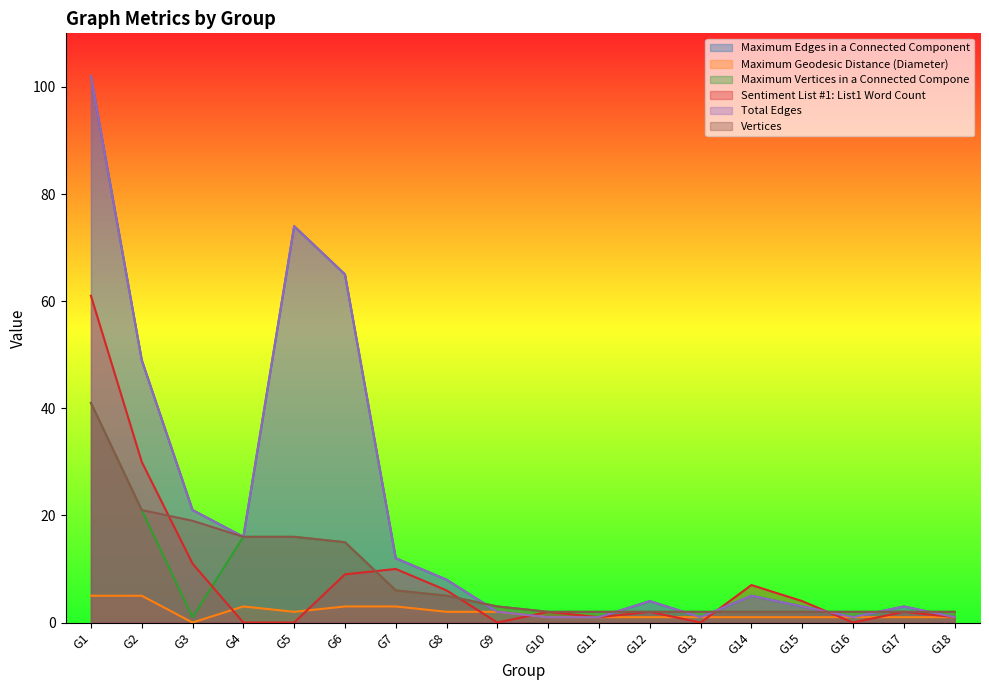

Which series changed the most between G11 and G13?

Sentiment List #1: List1 Word Count